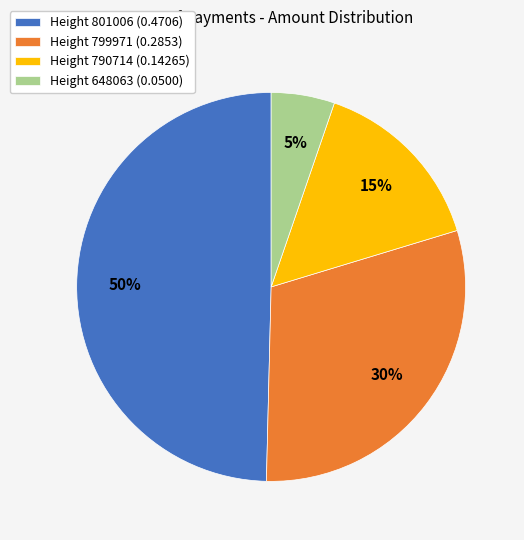

Do Height 801006 (0.4706) and Height 790714 (0.14265) together represent more than half of the pie?

Yes